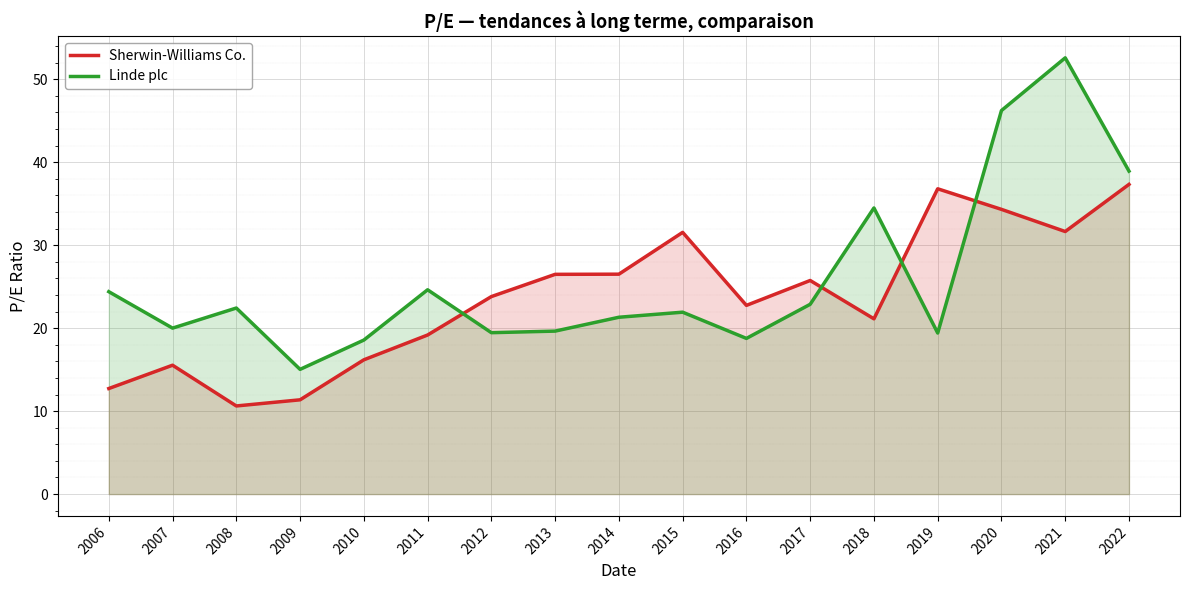

What is the sum of all Linde plc values?

440.6